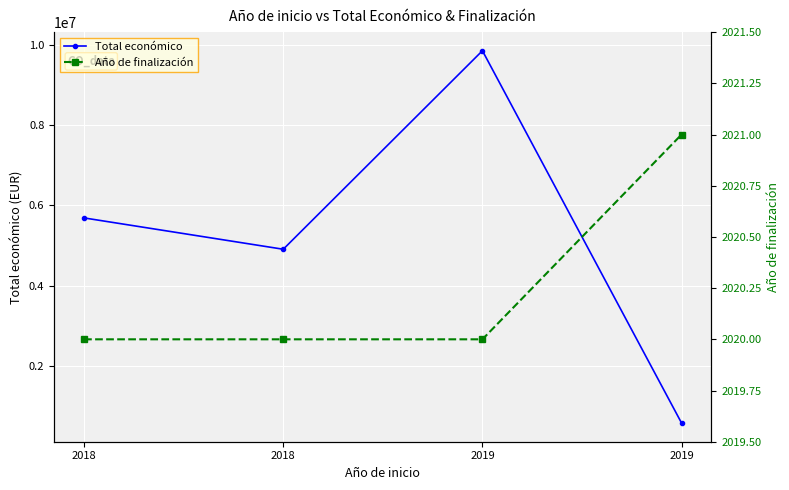

What value does the Total económico series have at 2018?

5685677